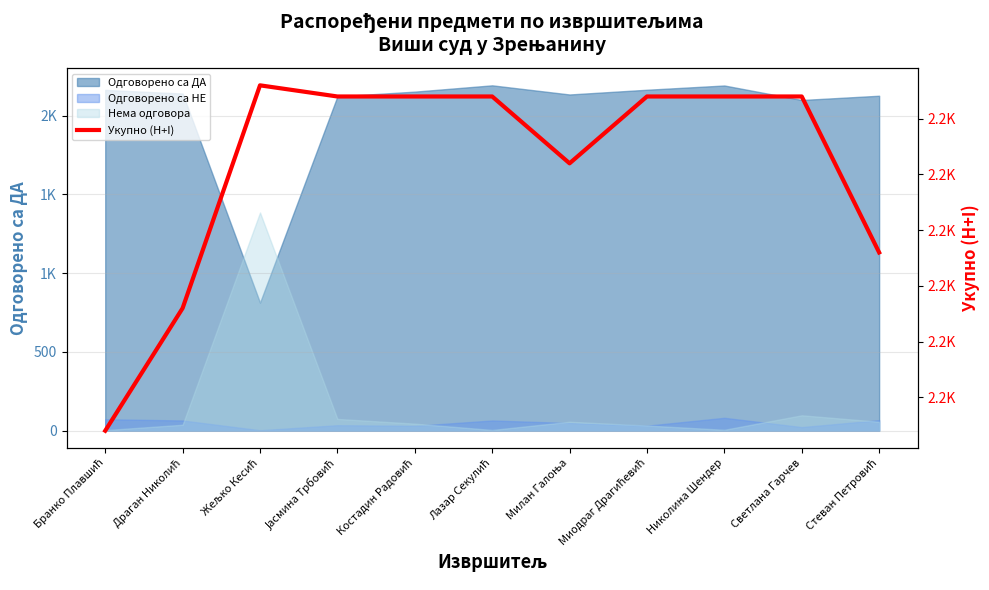

What is the label of the 8th point from the right?

Јасмина Трбовић